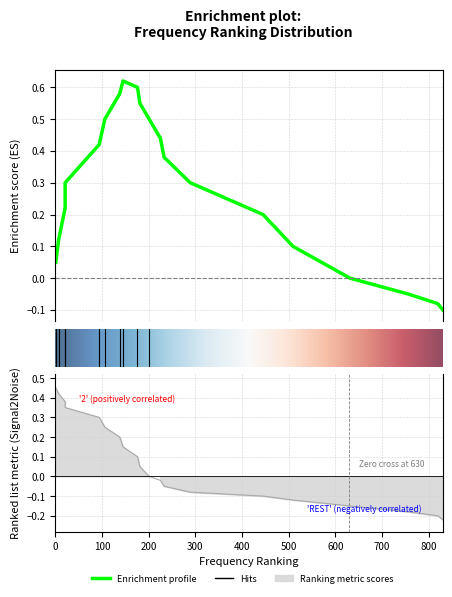

What is the difference between the maximum and second lowest values in the Ranking metric series?

0.7